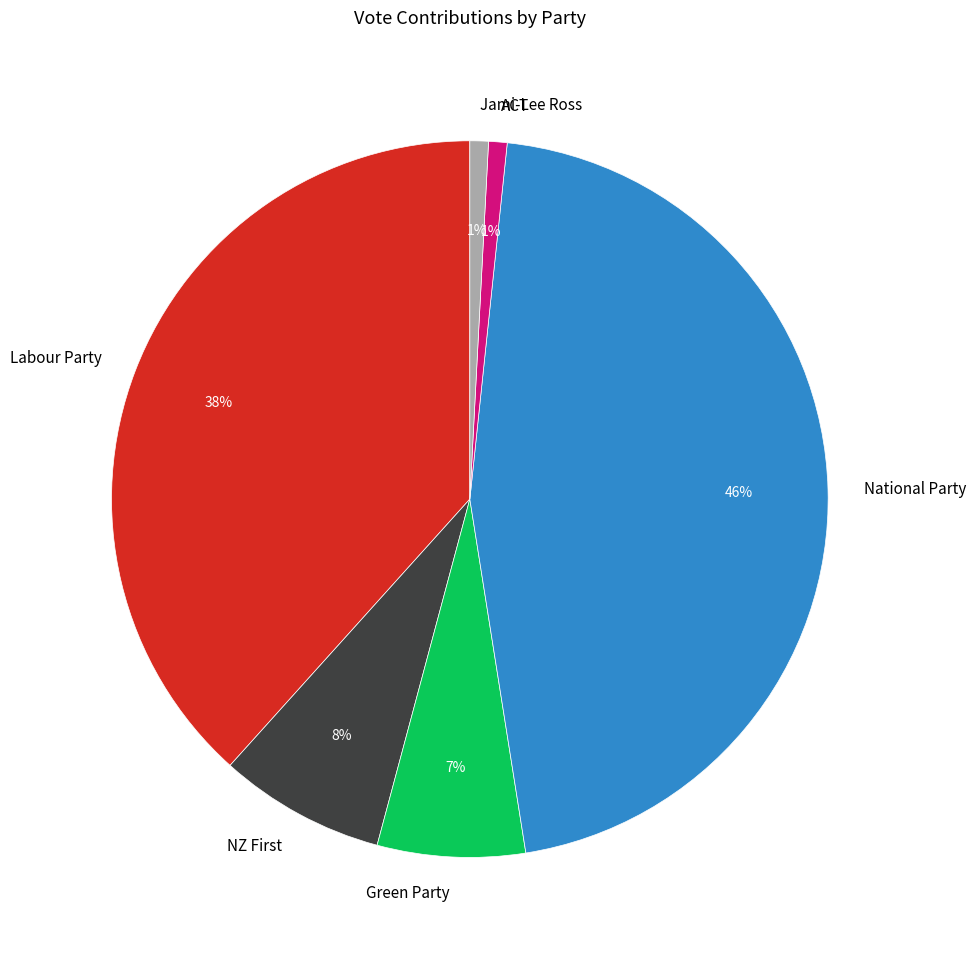

Combined, do Green Party and Jami-Lee Ross account for over 50%?

No